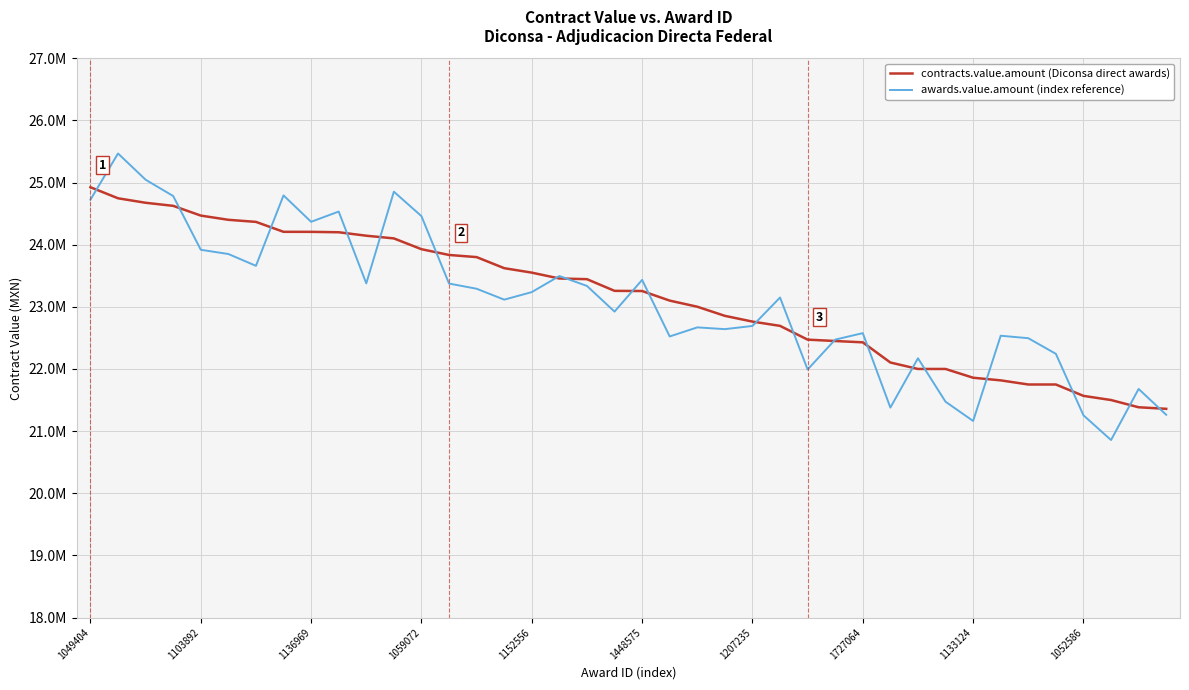

Does the chart display data point markers on the line(s)?

No